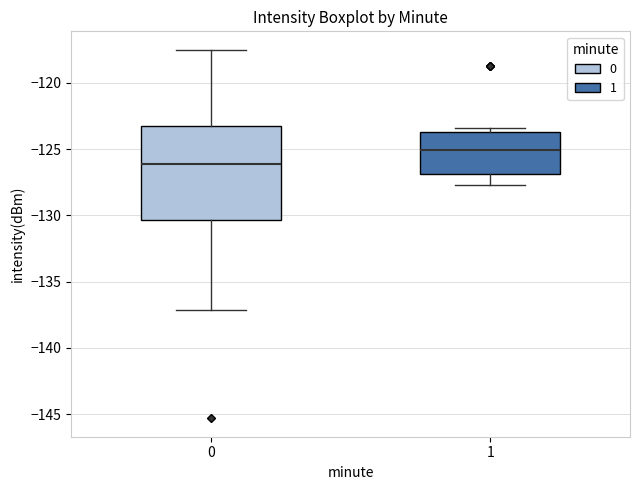

Which box is the tallest, from its lower edge to its upper edge?

0